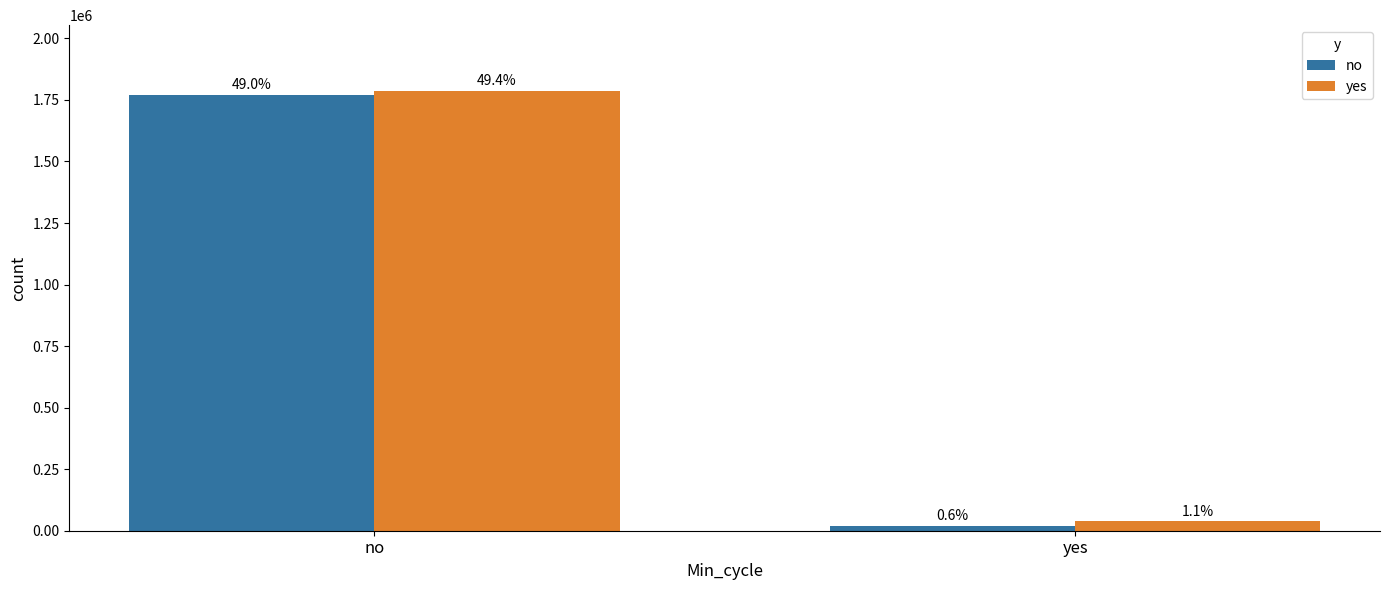

Are the bars grouped side by side (vs. stacked)?

Yes